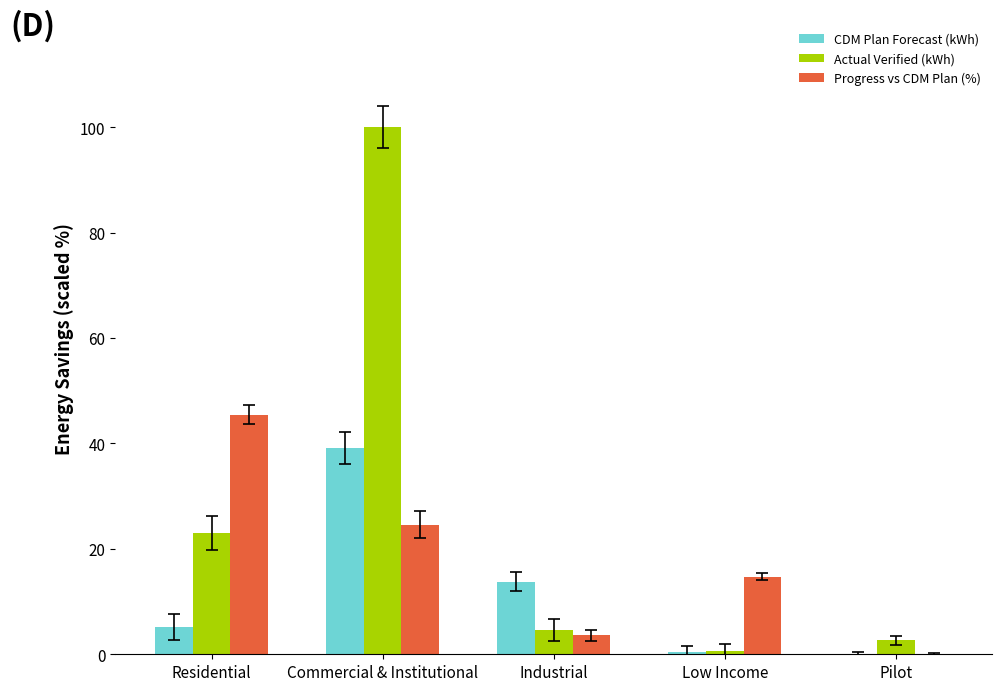

What is the sum of all Progress vs CDM Plan (%) values?

88.3